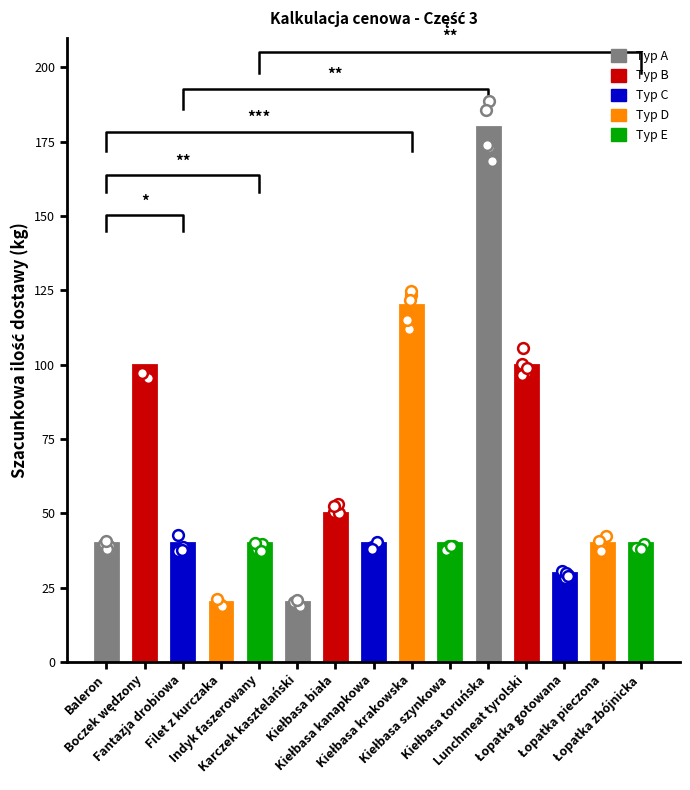

Which has a higher value, Kiełbasa kanapkowa or Łopatka gotowana?

Kiełbasa kanapkowa